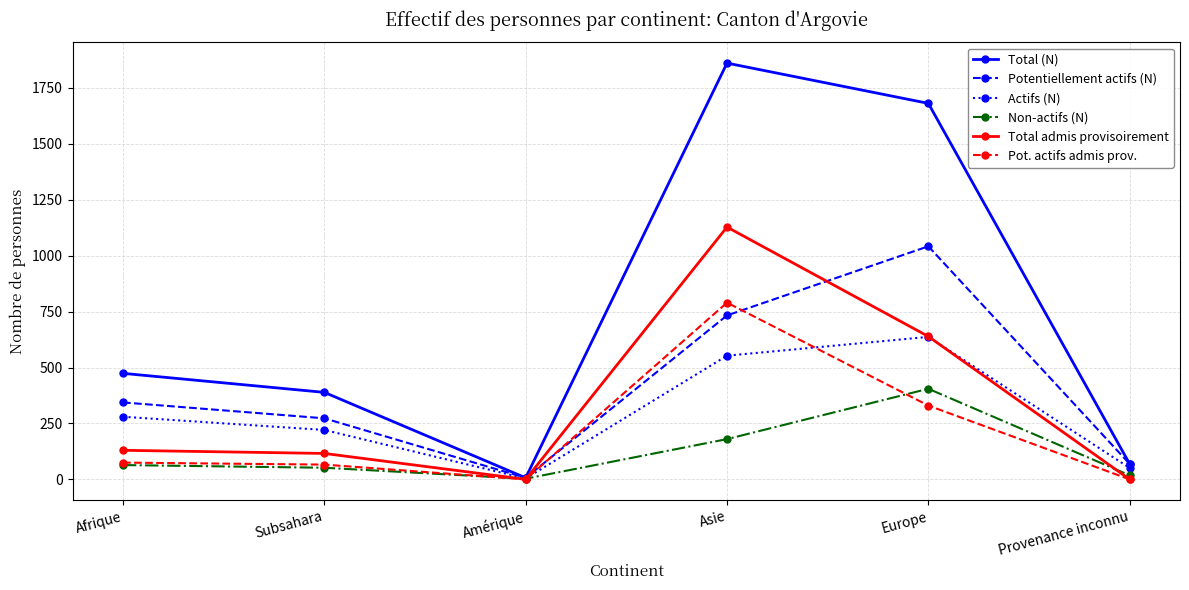

What is the sum of the Potentiellement actifs (N) values at Asie and Subsahara?

1006